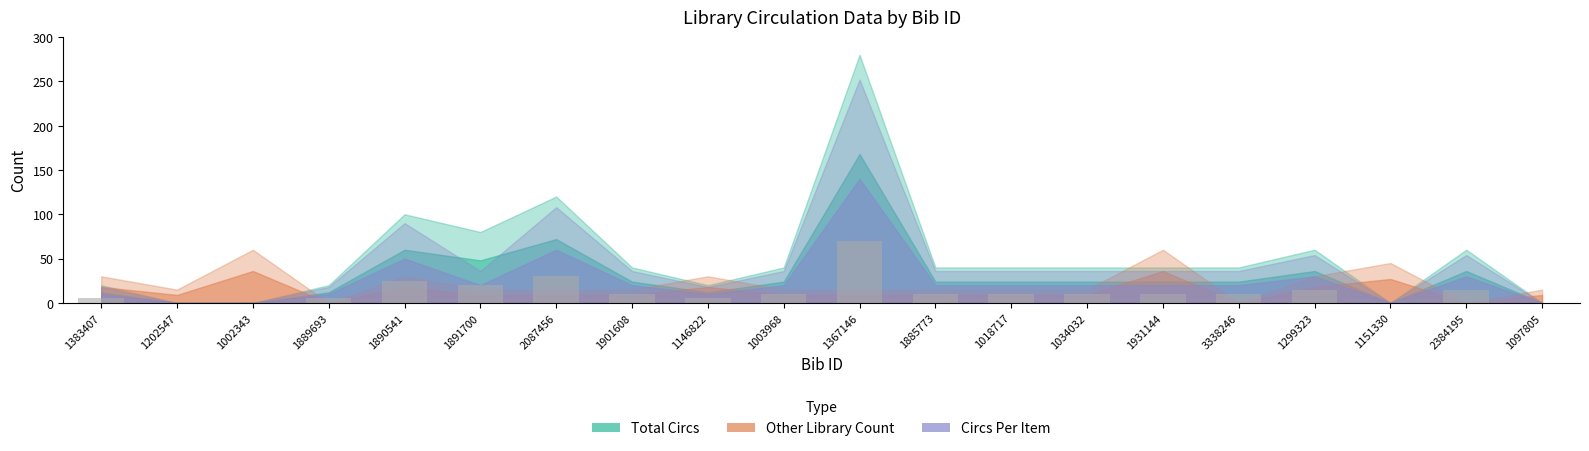

How many categories are shown in the chart?

20